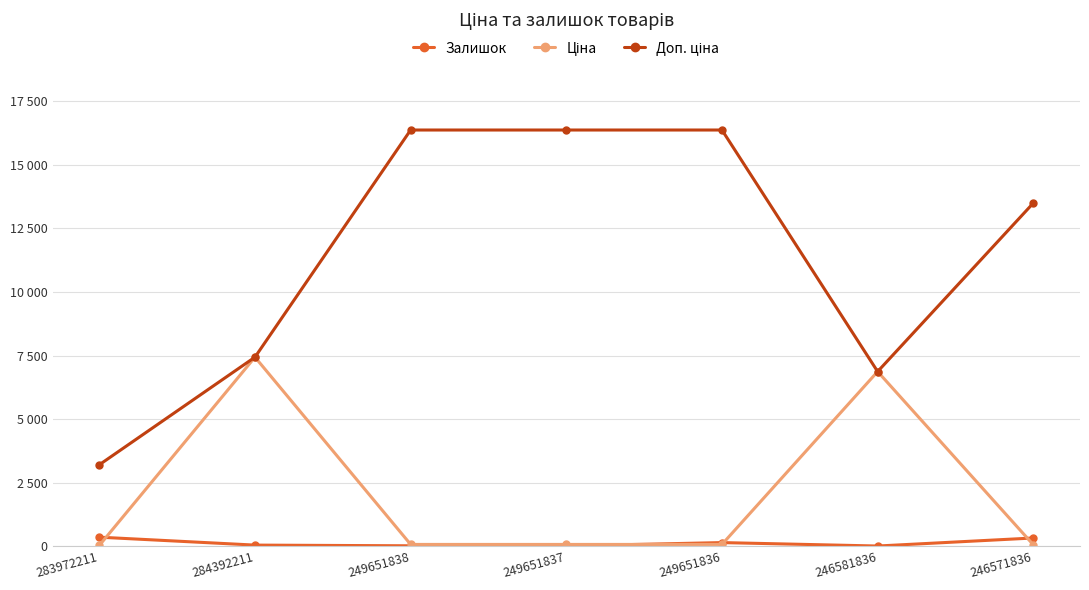

List the series in order of their peak value, highest first.

Доп. ціна, Ціна, Залишок